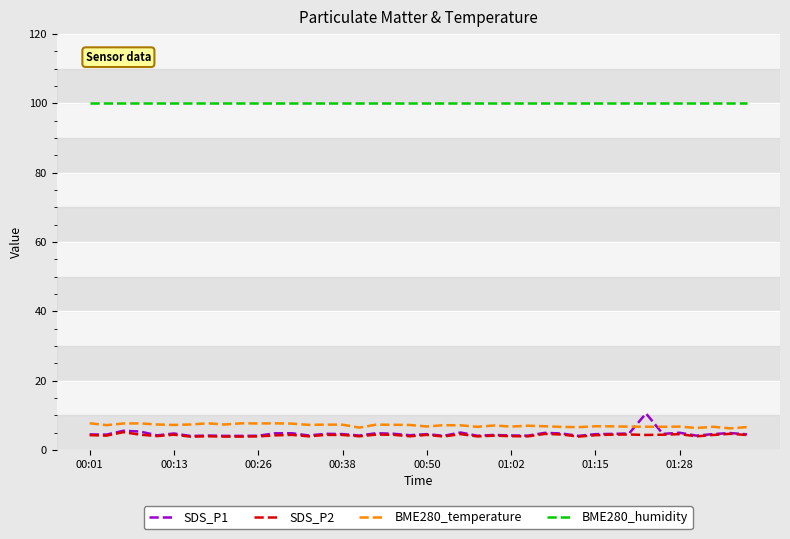

Which series has the largest total across all categories?

BME280_humidity